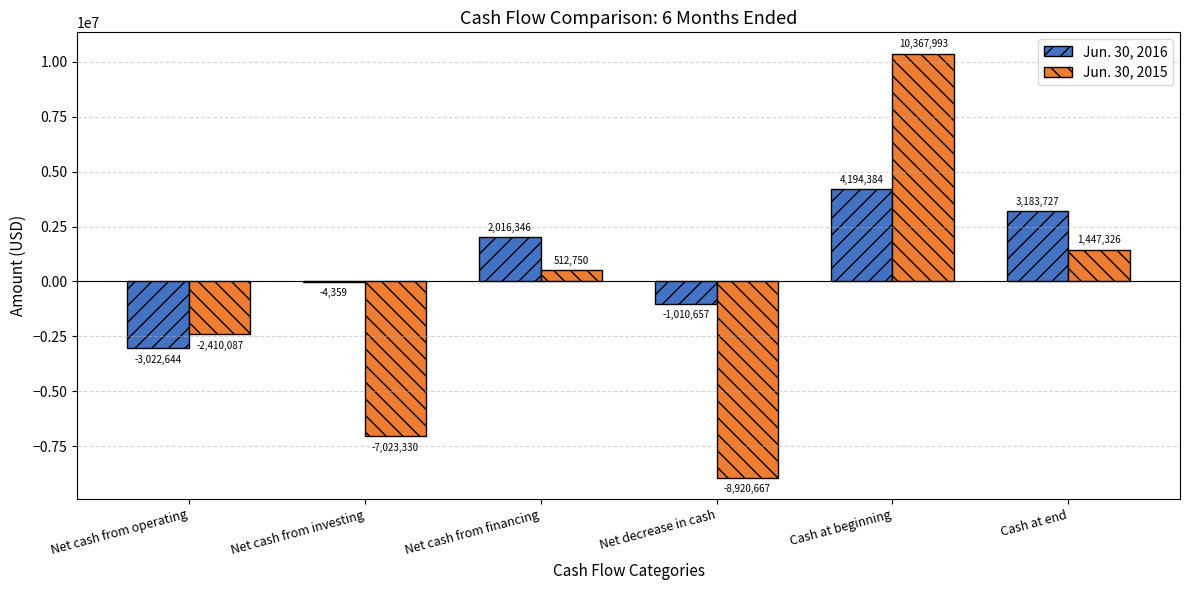

What is the sum of all Jun. 30, 2016 values?

5356797